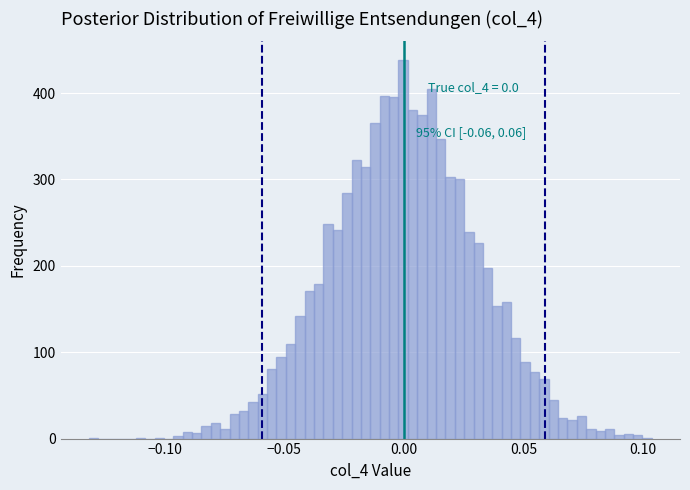

Around what value on the x-axis is the tallest bar? Give the approximate position of its centre, as read against the axis.

0.000